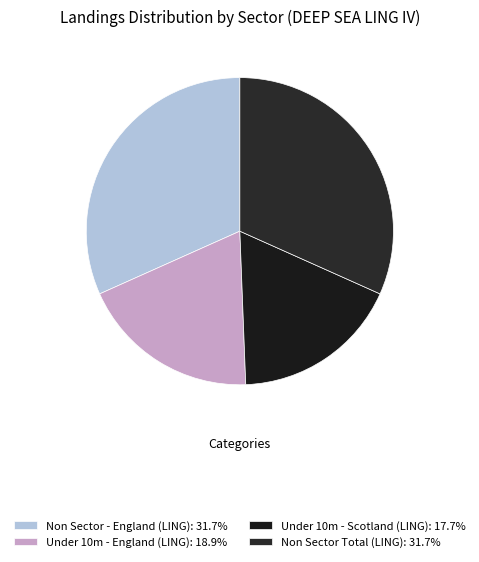

How many segments does this pie chart have?

4